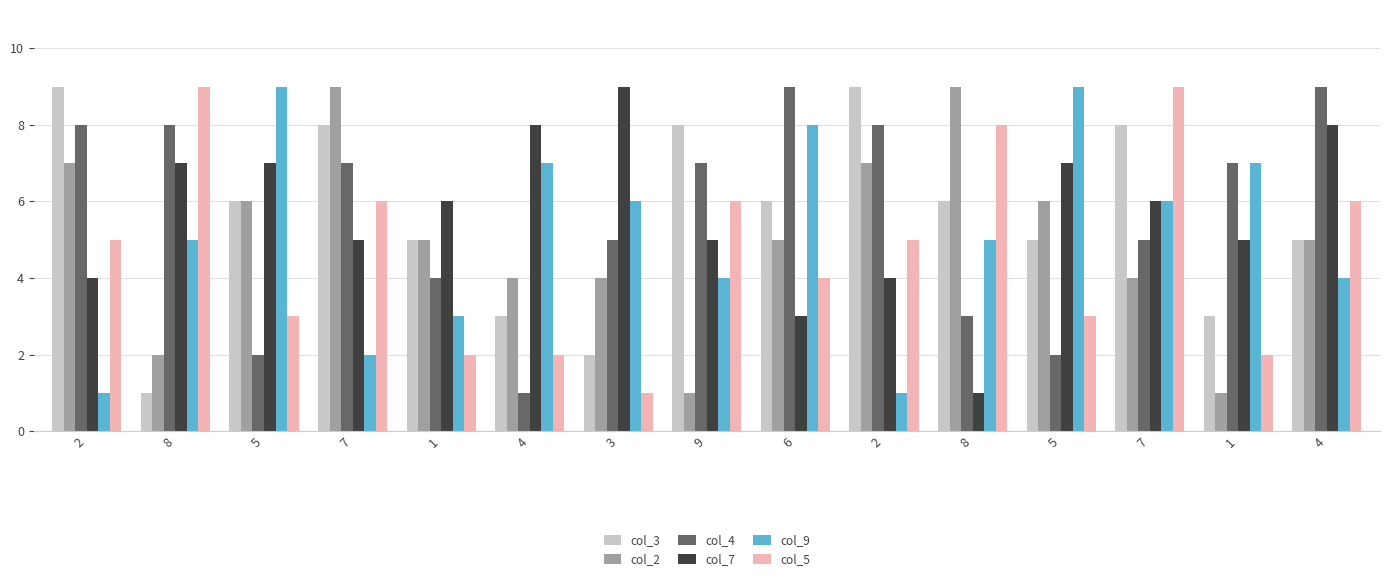

What is the sum of the col_5 values at 2 and 5?

8